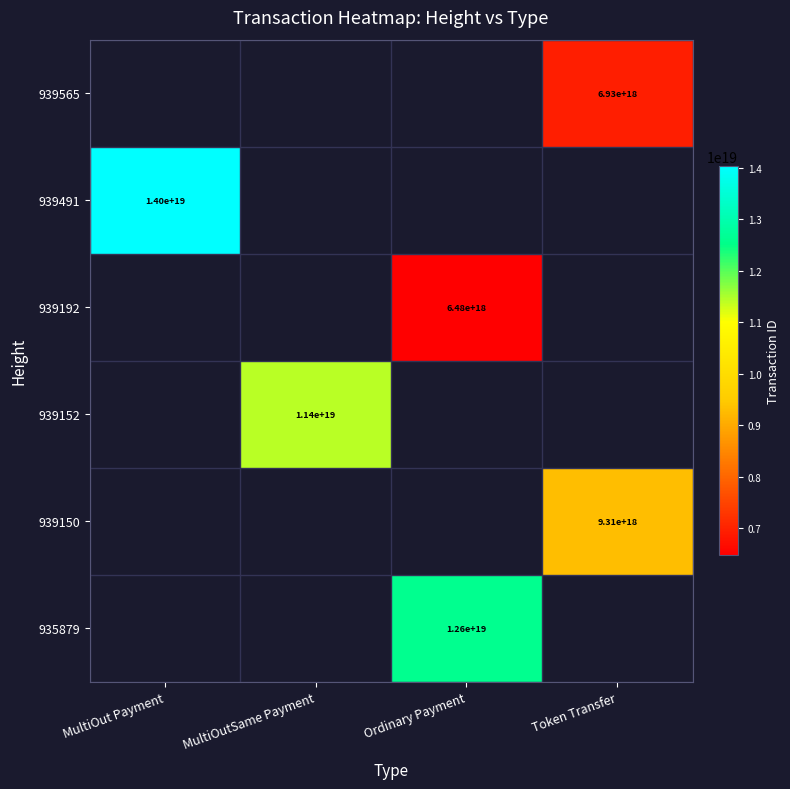

The value of 939192 at Ordinary Payment is 6480000000000000000. True or false?

True